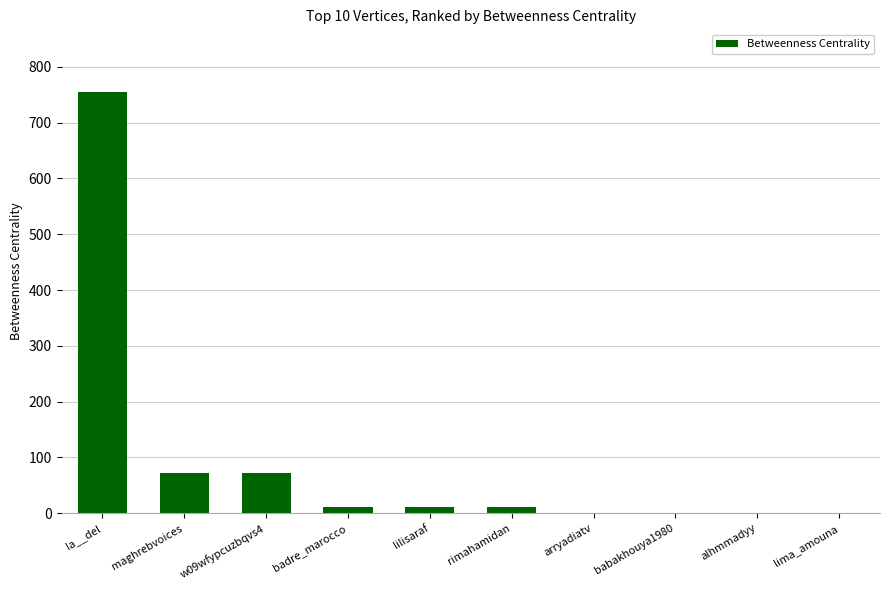

Which category has the highest value across all series?

la__del